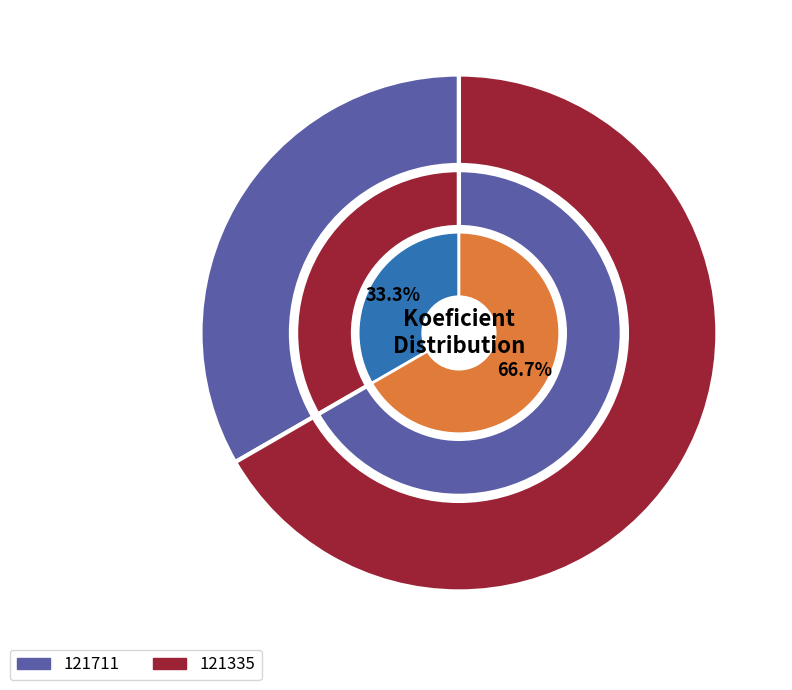

How many segments does this pie chart have?

2